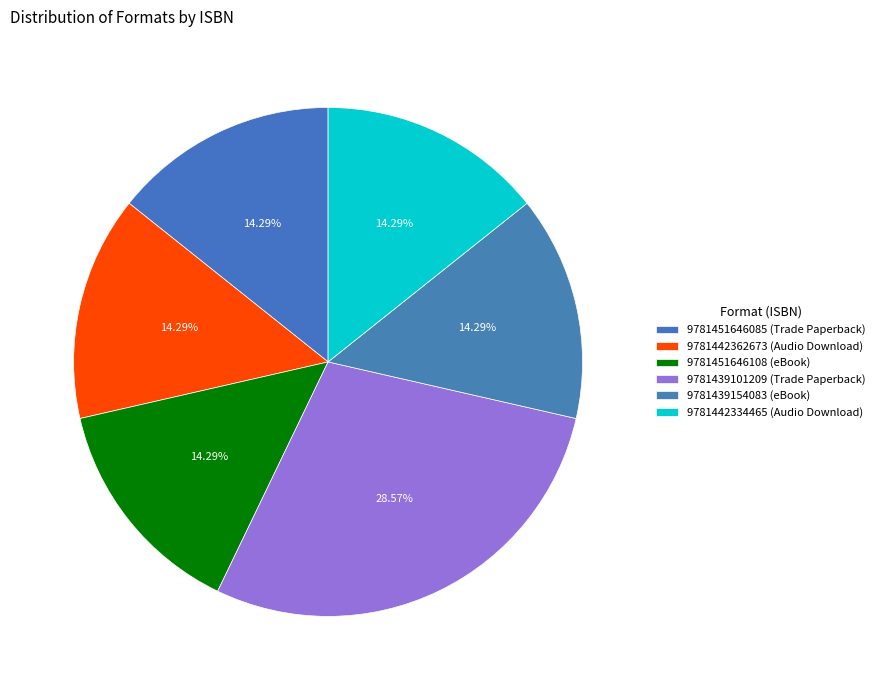

Count the number of slices in the pie.

6